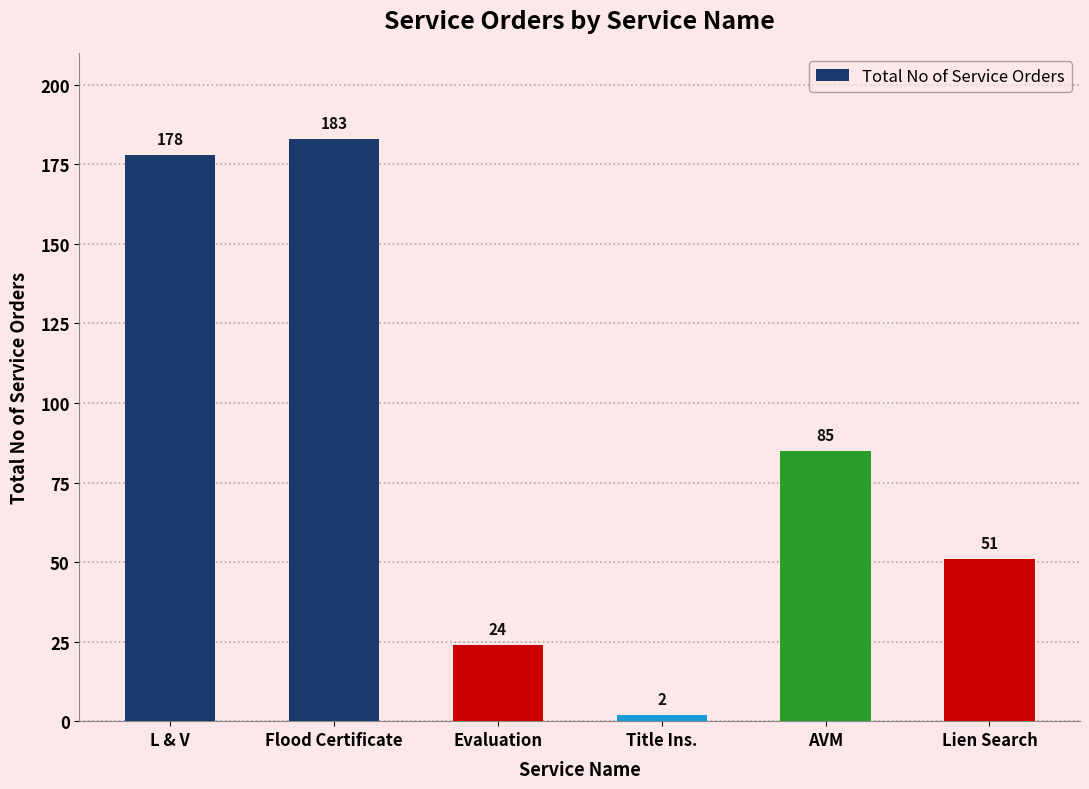

Between Flood Certificate and AVM, which is larger?

Flood Certificate